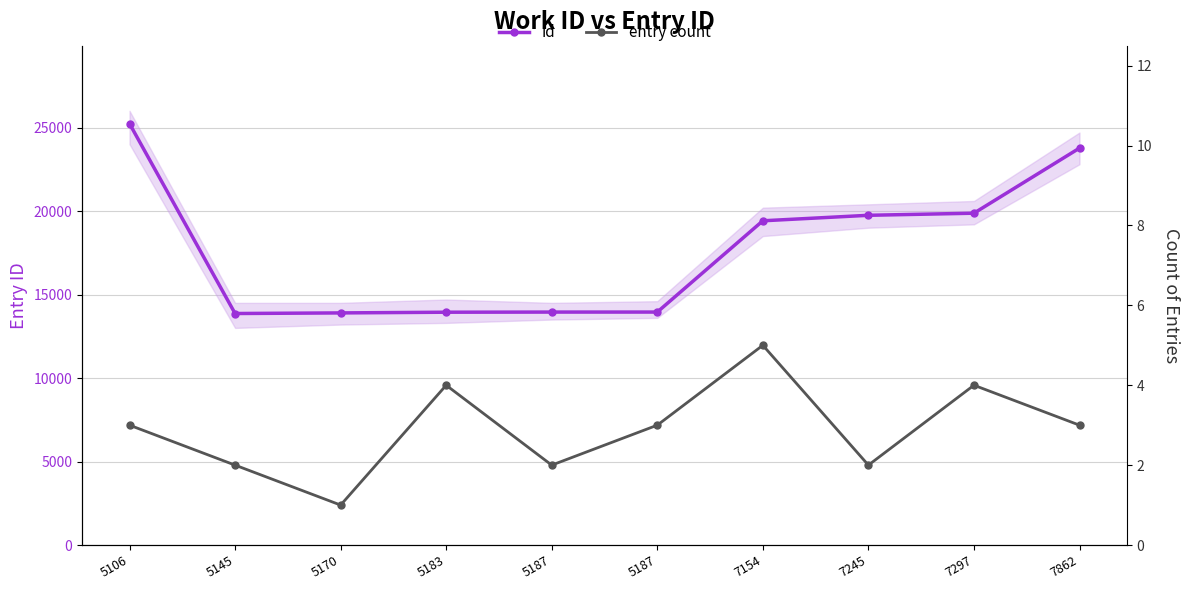

True or false: entry count and id cross at least once.

False